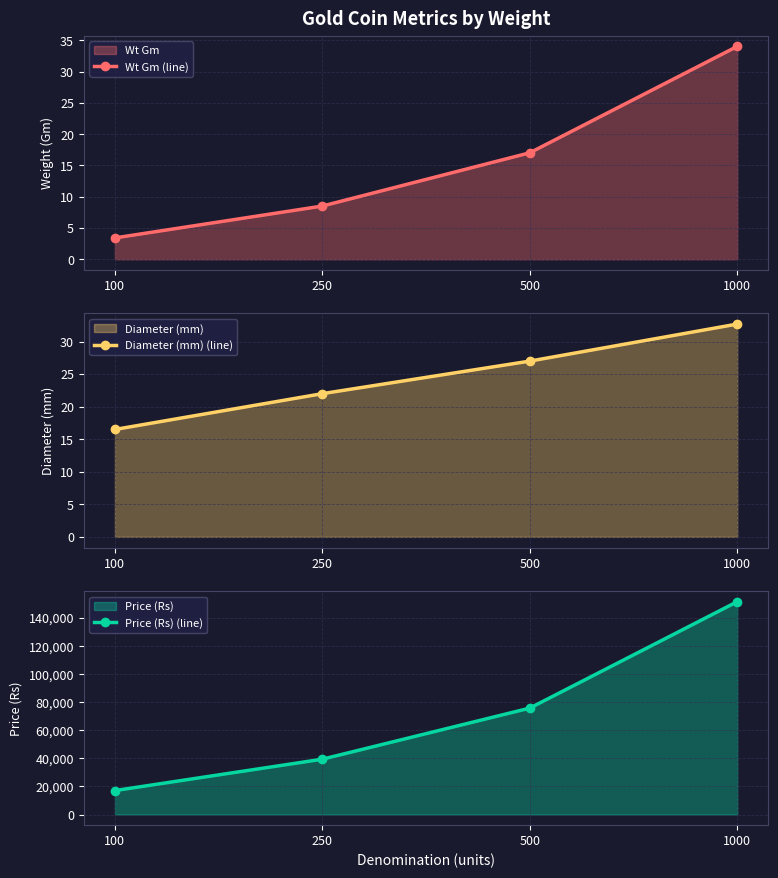

How many lines are shown in the chart?

3